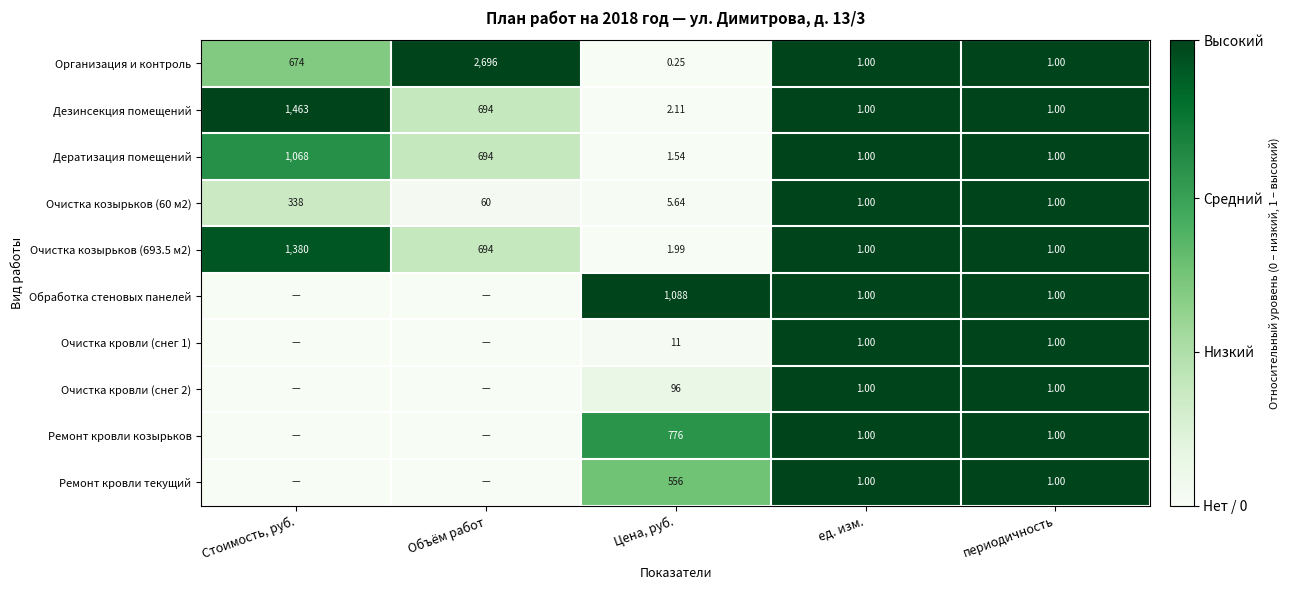

Where is Организация и контроль nearest to the value 1348?

Стоимость, руб.